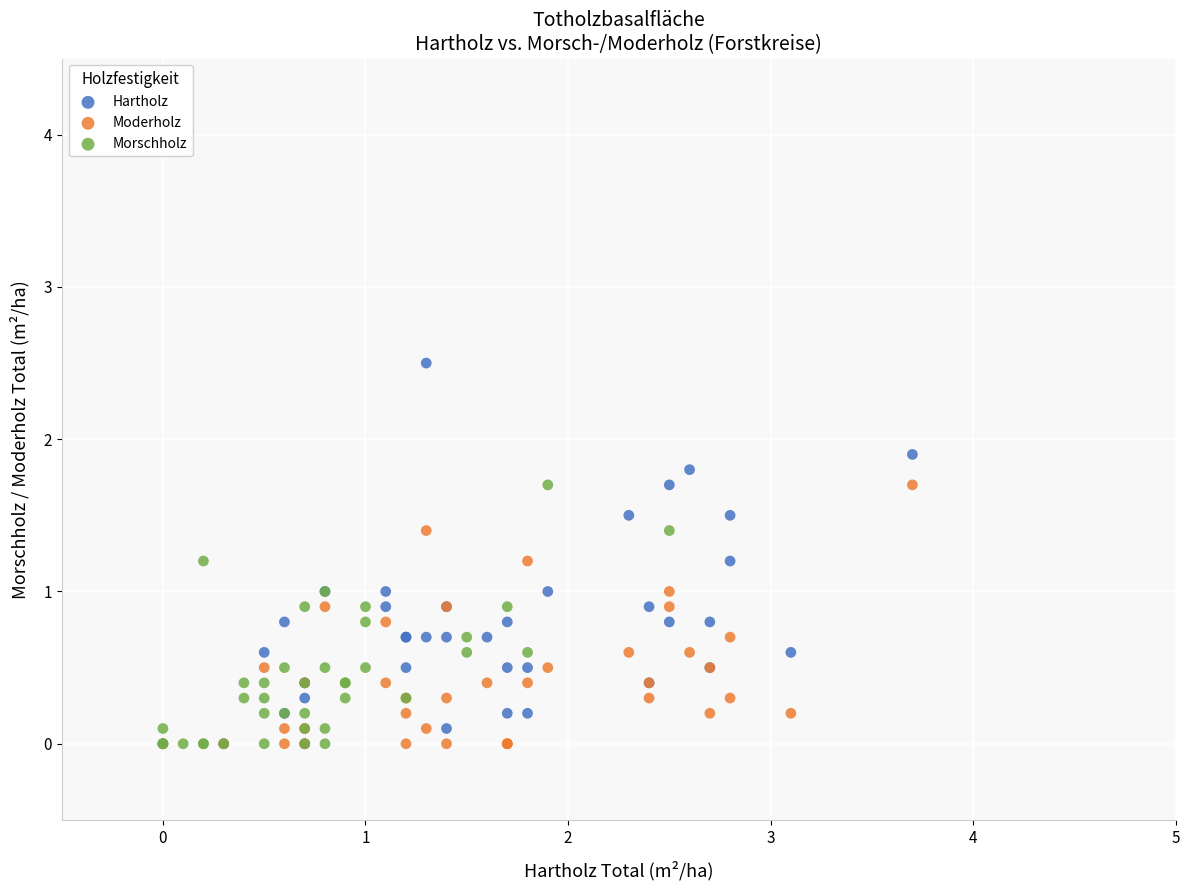

Which series contains the highest Y value?

Hartholz